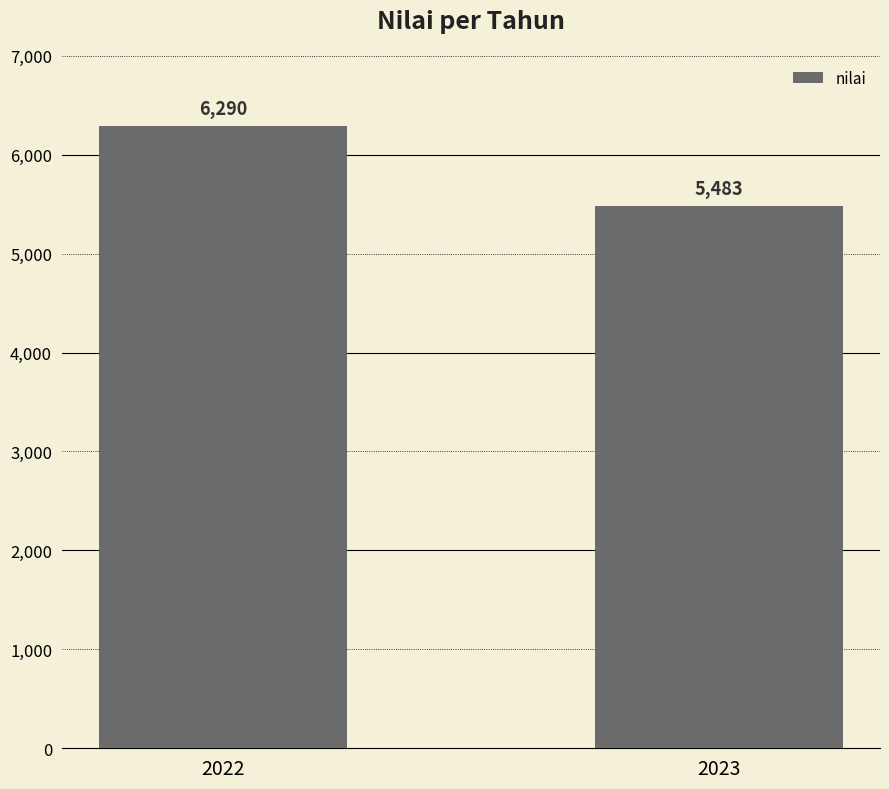

Reading left to right, what are all the values shown in this chart?

2022=6290	2023=5483